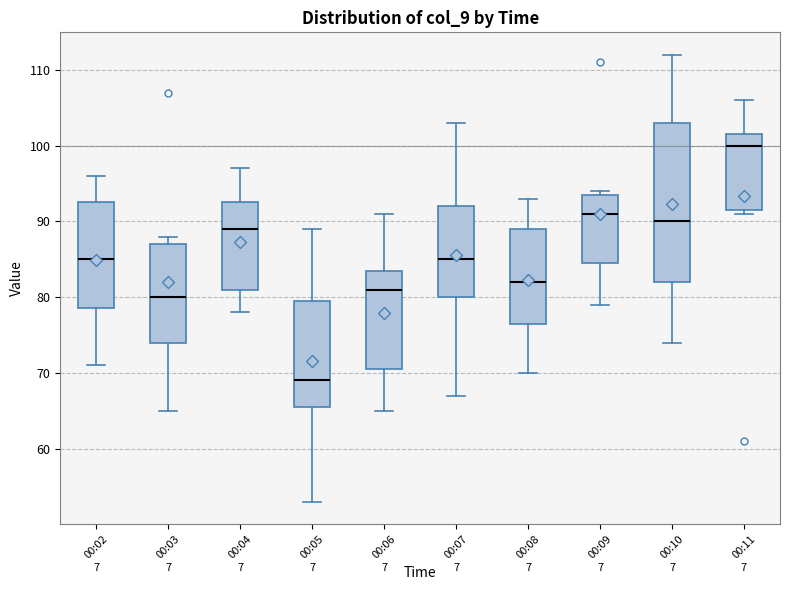

Reading left to right, transcribe this box plot: for each box, give where its median line is, the range the box spans, and where its two whiskers end, as read against the y-axis. The values are not printed on the chart, so give them approximately, as read against the axis.

00:02: median 85, box 79 to 93, whiskers 71 to 96
00:03: median 80, box 74 to 87, whiskers 65 to 88
00:04: median 89, box 81 to 93, whiskers 78 to 97
00:05: median 69, box 66 to 80, whiskers 53 to 89
00:06: median 81, box 71 to 84, whiskers 65 to 91
00:07: median 85, box 80 to 92, whiskers 67 to 103
00:08: median 82, box 77 to 89, whiskers 70 to 93
00:09: median 91, box 85 to 94, whiskers 79 to 94 (just above the box's upper edge)
00:10: median 90, box 82 to 103, whiskers 74 to 112
00:11: median 100, box 92 to 102, whiskers 91 to 106